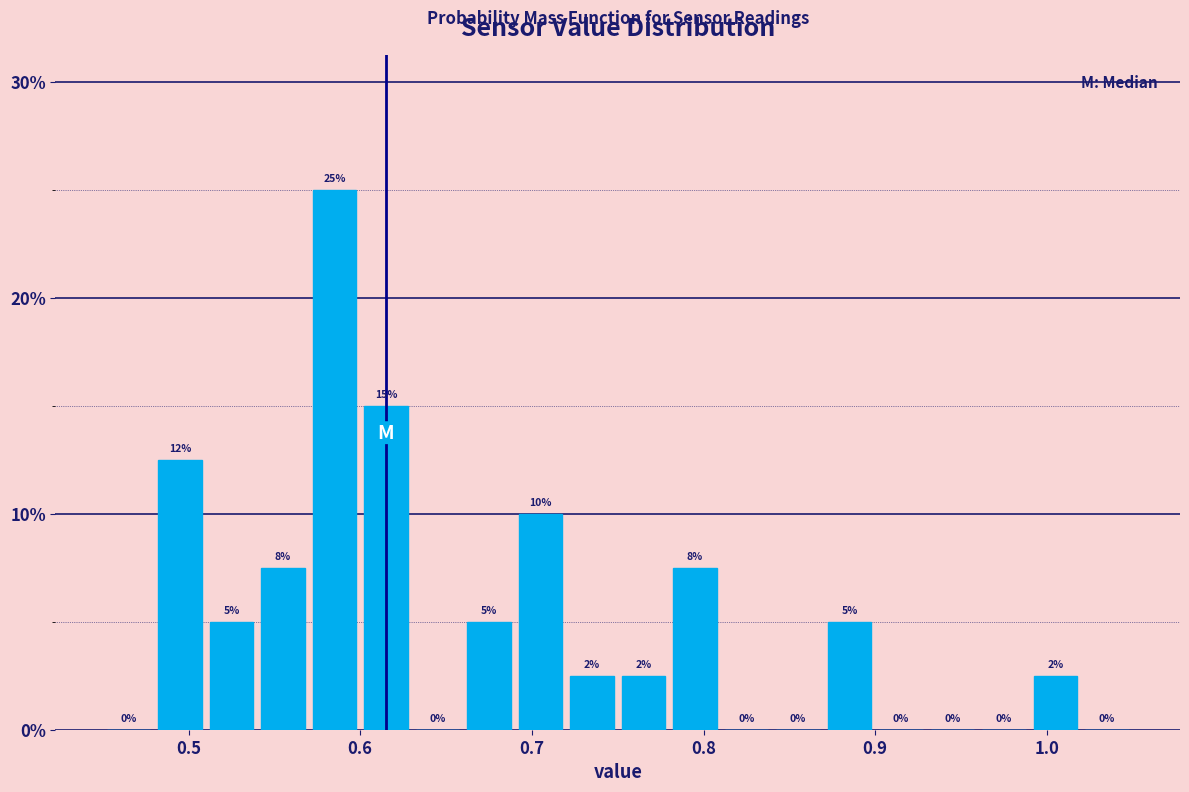

Around what value on the x-axis is the tallest bar? Give the approximate position of its centre, as read against the axis.

0.59